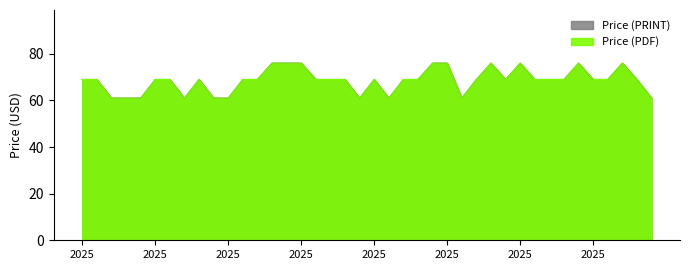

In Price (PDF), how many points are lower than both neighbors (excluding endpoints)?

5